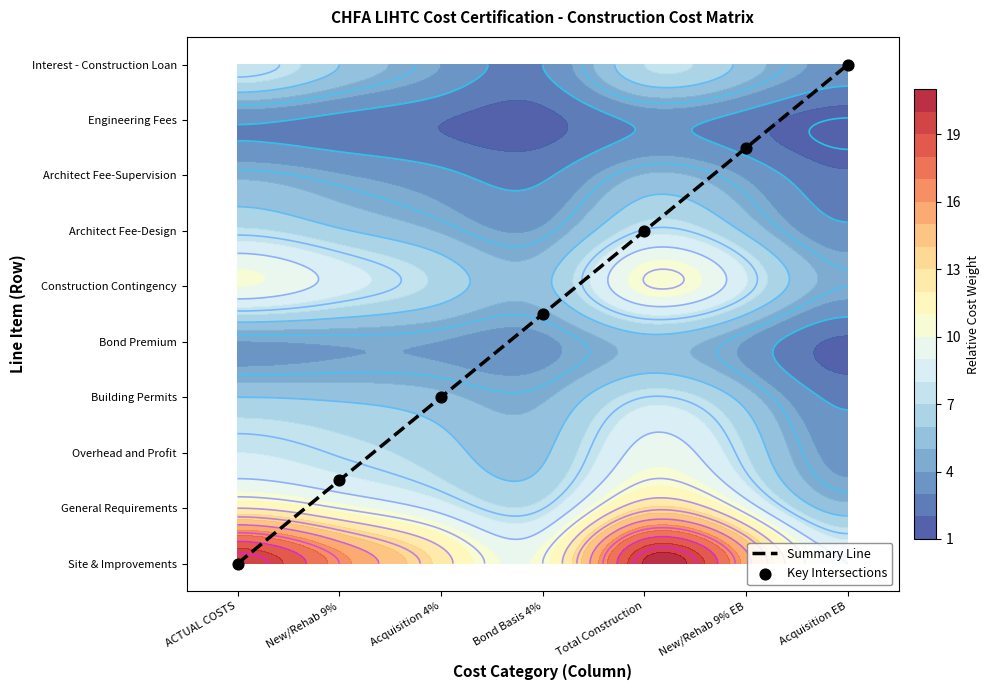

Is it true that Key Intersections equals 9.0 at Total Construction?

False